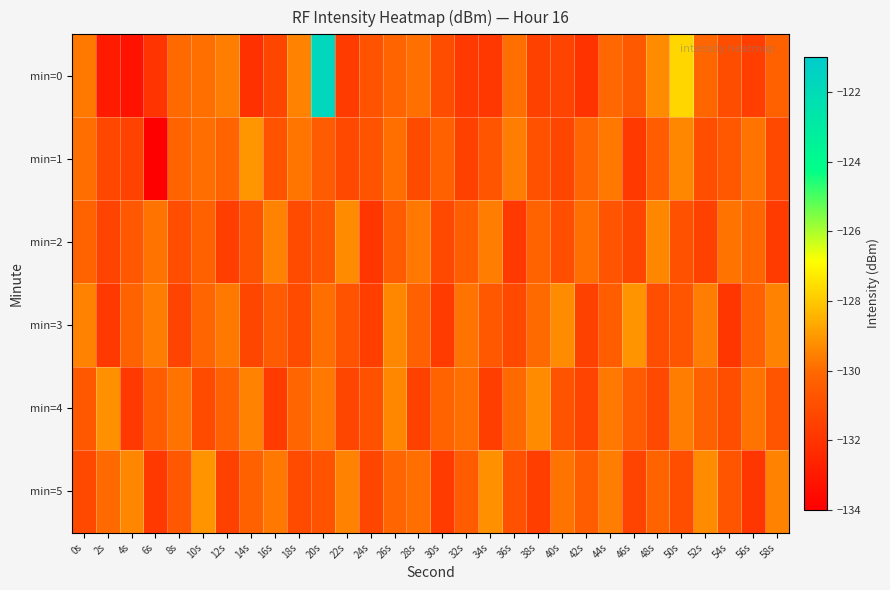

Reading left to right, extract all data points from this chart.

min=0: 0s=-129.7	2s=-132.9	4s=-133.3	6s=-132.0	8s=-130.0	10s=-129.9	12s=-129.6	14s=-132.1	16s=-131.3	18s=-129.5	20s=-121.8	22s=-131.7	24s=-130.8	26s=-130.2	28s=-129.9	30s=-131.0	32s=-131.8	34s=-131.9	36s=-129.9	38s=-131.5	40s=-131.4	42s=-132.0	44s=-130.1	46s=-130.6	48s=-129.3	50s=-127.7	52s=-130.1	54s=-131.0	56s=-131.6	58s=-130.3
min=1: 0s=-129.9	2s=-131.2	4s=-131.4	6s=-134.0	8s=-130.1	10s=-129.9	12s=-130.2	14s=-129.1	16s=-130.8	18s=-129.8	20s=-130.5	22s=-131.2	24s=-130.8	26s=-129.9	28s=-131.1	30s=-130.3	32s=-131.5	34s=-130.7	36s=-129.6	38s=-130.9	40s=-131.3	42s=-130.1	44s=-129.7	46s=-131.8	48s=-130.4	50s=-129.4	52s=-131.0	54s=-130.6	56s=-129.8	58s=-131.2
min=2: 0s=-130.2	2s=-131.4	4s=-130.6	6s=-129.8	8s=-131.0	10s=-130.3	12s=-131.6	14s=-130.8	16s=-129.5	18s=-131.1	20s=-130.7	22s=-129.3	24s=-131.9	26s=-130.5	28s=-129.7	30s=-131.2	32s=-130.4	34s=-129.6	36s=-131.8	38s=-130.2	40s=-131.0	42s=-129.9	44s=-130.7	46s=-131.3	48s=-129.4	50s=-130.9	52s=-131.5	54s=-129.8	56s=-130.1	58s=-131.7
min=3: 0s=-129.5	2s=-131.8	4s=-130.2	6s=-129.6	8s=-131.4	10s=-130.1	12s=-129.7	14s=-131.3	16s=-130.5	18s=-131.1	20s=-129.9	22s=-130.8	24s=-131.6	26s=-129.4	28s=-130.3	30s=-131.7	32s=-129.8	34s=-130.6	36s=-131.2	38s=-130.0	40s=-129.3	42s=-131.5	44s=-130.4	46s=-129.1	48s=-131.0	50s=-130.7	52s=-129.6	54s=-131.9	56s=-130.3	58s=-129.5
min=4: 0s=-130.6	2s=-129.2	4s=-131.8	6s=-130.4	8s=-129.8	10s=-131.1	12s=-130.3	14s=-129.5	16s=-131.7	18s=-130.1	20s=-129.7	22s=-131.3	24s=-130.9	26s=-129.4	28s=-131.5	30s=-130.2	32s=-129.9	34s=-131.6	36s=-130.0	38s=-129.3	40s=-130.8	42s=-131.4	44s=-129.7	46s=-130.5	48s=-131.2	50s=-129.6	52s=-130.3	54s=-131.0	56s=-129.8	58s=-130.7
min=5: 0s=-131.2	2s=-130.0	4s=-129.4	6s=-131.8	8s=-130.6	10s=-129.1	12s=-131.5	14s=-130.3	16s=-129.7	18s=-131.1	20s=-130.8	22s=-129.5	24s=-131.3	26s=-130.1	28s=-129.9	30s=-131.7	32s=-130.5	34s=-129.2	36s=-130.9	38s=-131.6	40s=-129.8	42s=-130.4	44s=-129.6	46s=-131.4	48s=-130.2	50s=-131.0	52s=-129.3	54s=-130.7	56s=-131.9	58s=-129.5